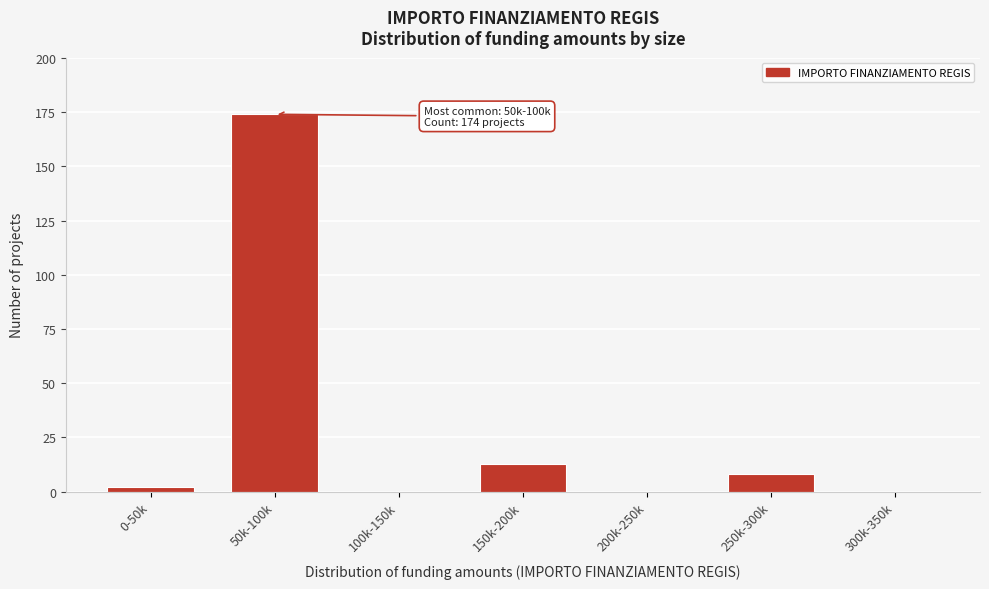

Reading left to right, list all the values displayed in this chart.

0-50k=2	50k-100k=174	100k-150k=0	150k-200k=13	200k-250k=0	250k-300k=8	300k-350k=0